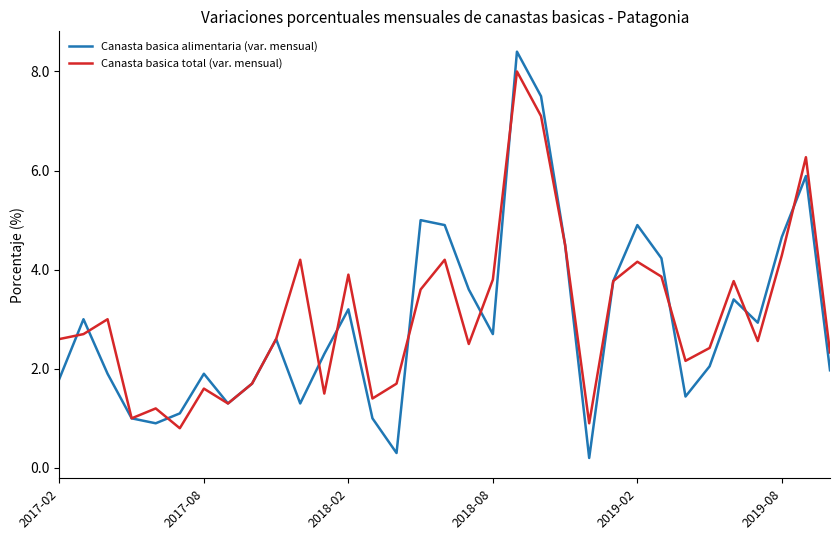

Rank the series by their maximum value, from highest to lowest.

Canasta basica alimentaria (var. mensual), Canasta basica total (var. mensual)